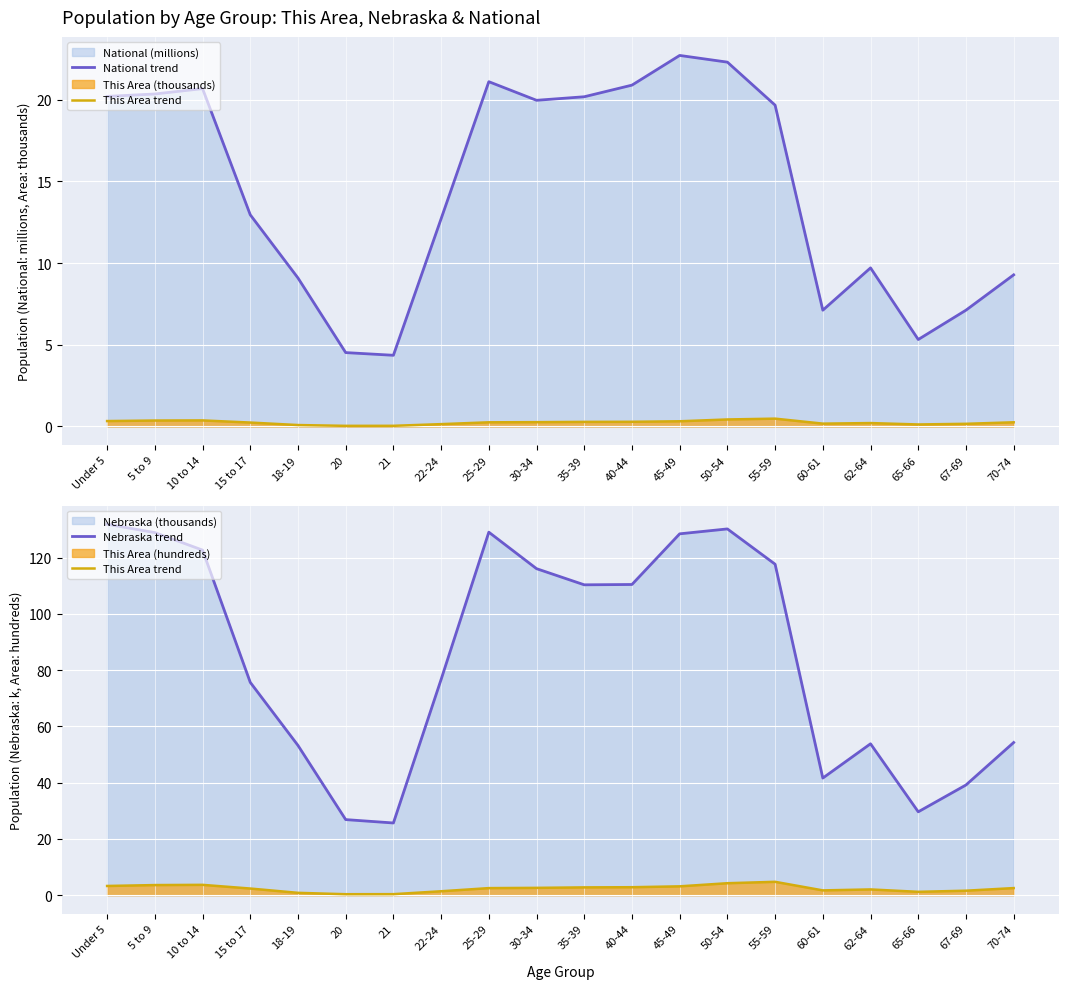

What is the difference between the Nebraska trend values at 65-66 and 67-69?

9.5